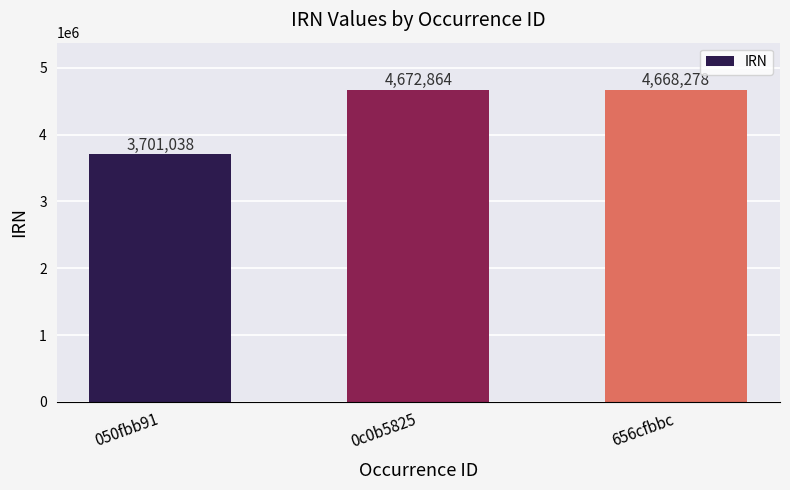

What is the label of the 1st bar from the right?

656cfbbc